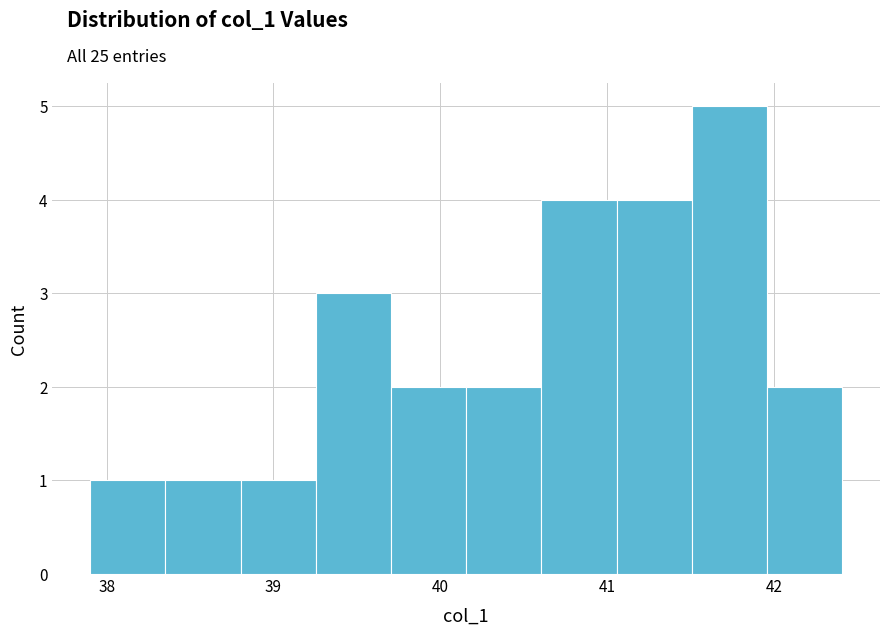

Reading left to right, list every bar in this chart as the range it spans on the x-axis followed by its height. Neither the bar edges nor the heights are printed on the chart, so give them approximately, as read against the axes.

37.9 to 38.4: 1
38.4 to 38.8: 1
38.8 to 39.3: 1
39.3 to 39.7: 3
39.7 to 40.2: 2
40.2 to 40.6: 2
40.6 to 41.1: 4
41.1 to 41.5: 4
41.5 to 42.0: 5
42.0 to 42.4: 2